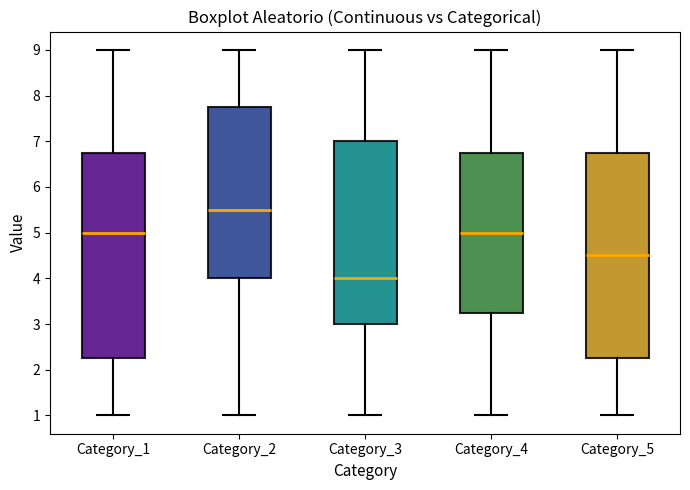

Reading left to right, read every box against the y-axis: the position of its median line, the range the box covers, and the ends of its whiskers. The values are not printed on the chart, so give them approximately, as read against the axis.

Category_1: median 5.0, box 2.3 to 6.8, whiskers 1.0 to 9.0
Category_2: median 5.5, box 4.0 to 7.8, whiskers 1.0 to 9.0
Category_3: median 4.0, box 3.0 to 7.0, whiskers 1.0 to 9.0
Category_4: median 5.0, box 3.3 to 6.8, whiskers 1.0 to 9.0
Category_5: median 4.5, box 2.3 to 6.8, whiskers 1.0 to 9.0